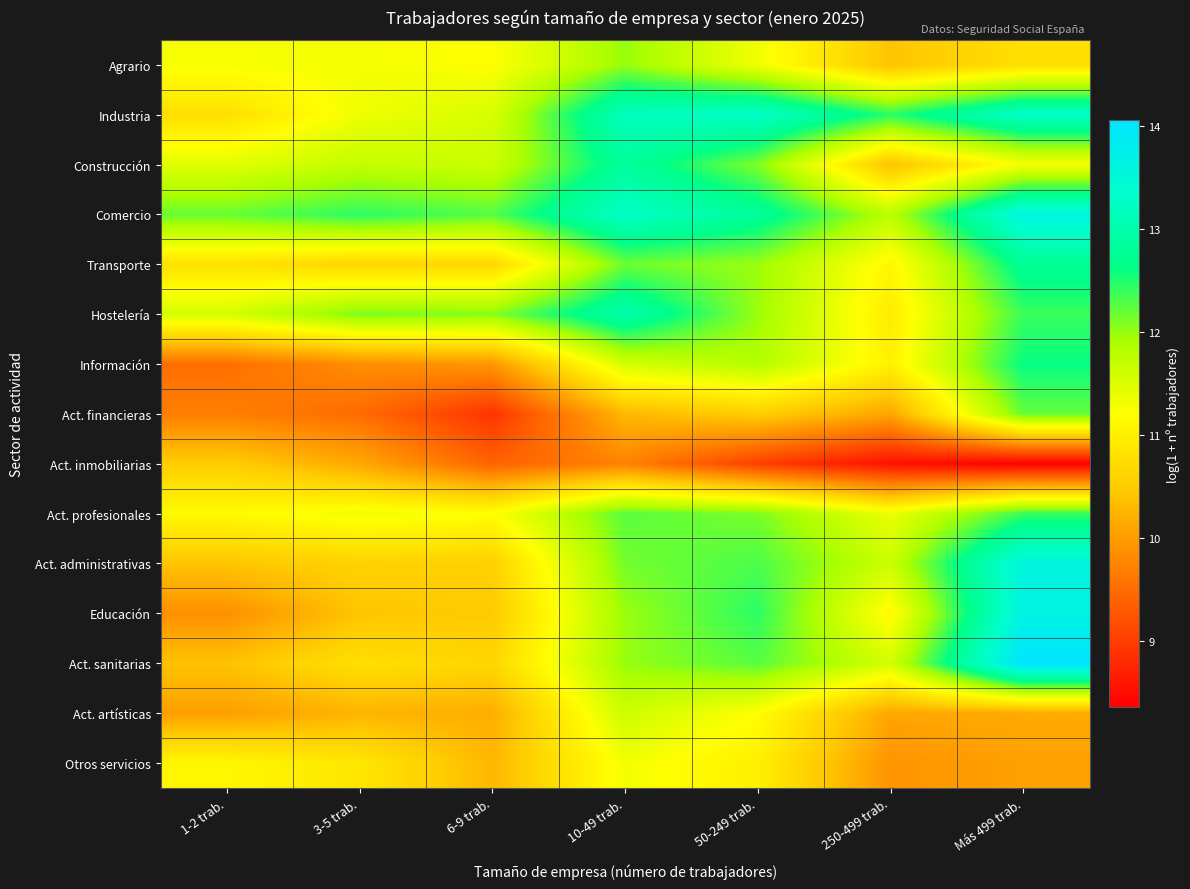

What is the total value across all series at 6-9 trab.?

161.0